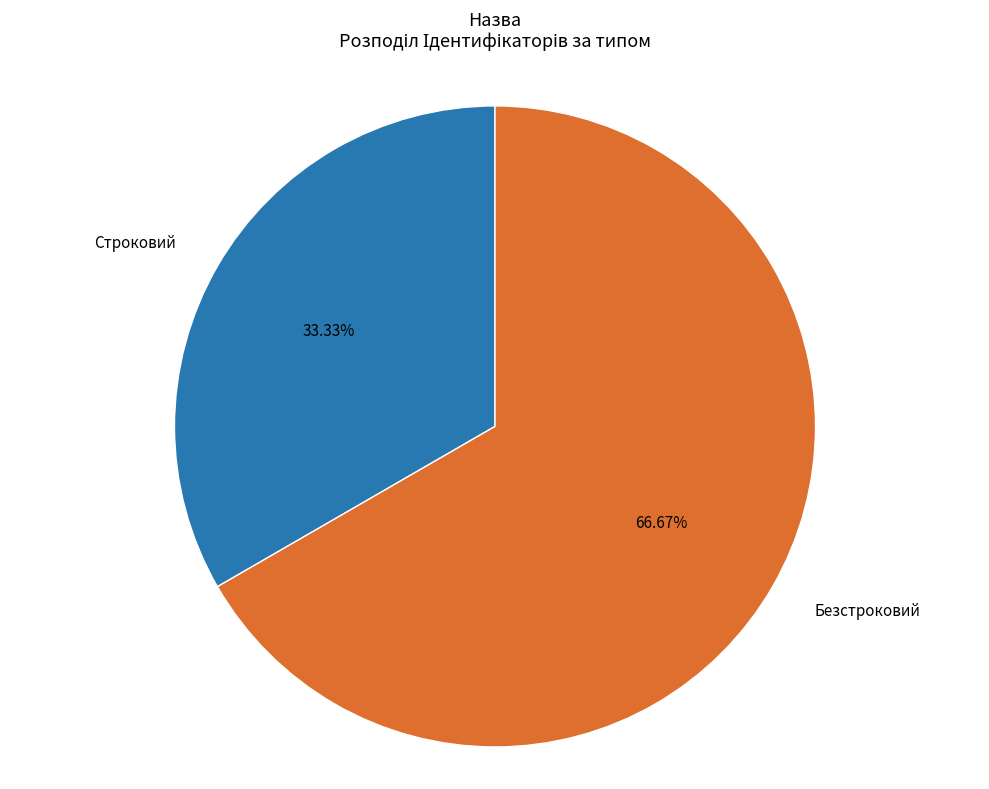

To the nearest percent, what percentage of the pie is Безстроковий?

67%